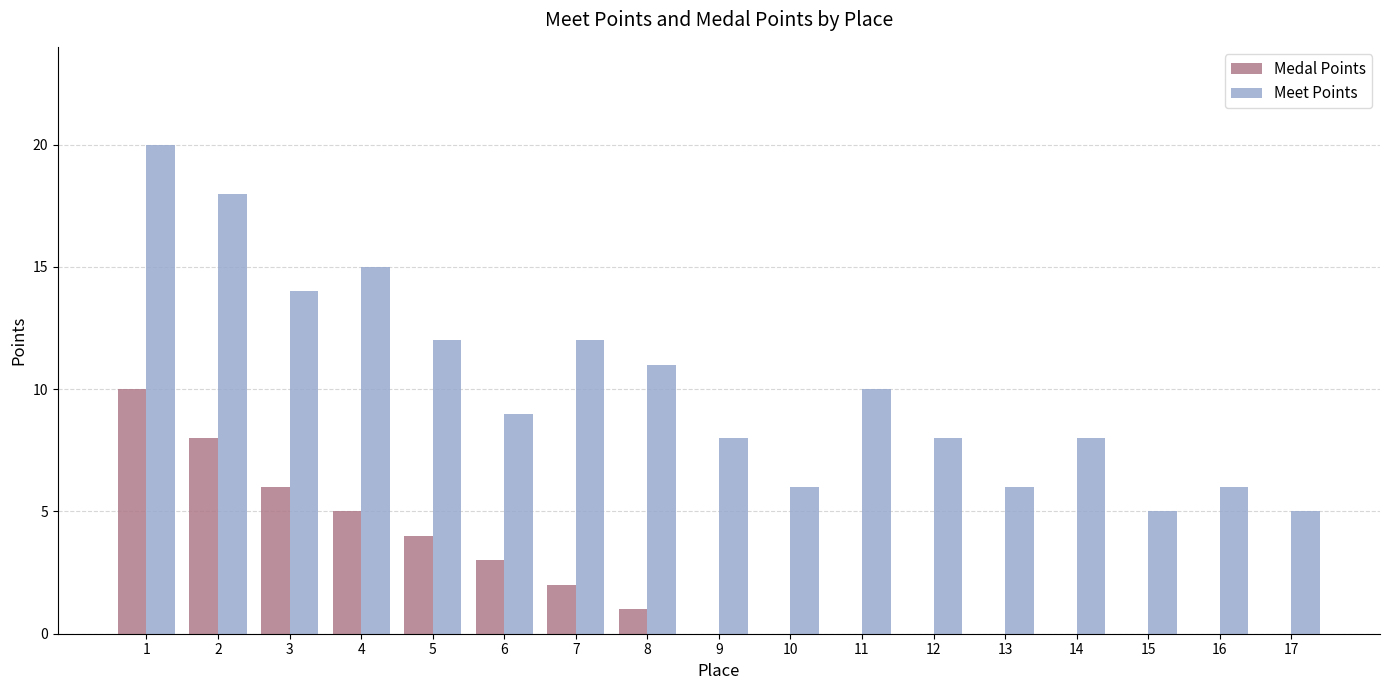

Reading left to right, extract all data points from this chart.

Medal Points: 10	8	6	5	4	3	2	1	0	0	0	0	0	0	0	0	0
Meet Points: 20	18	14	15	12	9	12	11	8	6	10	8	6	8	5	6	5